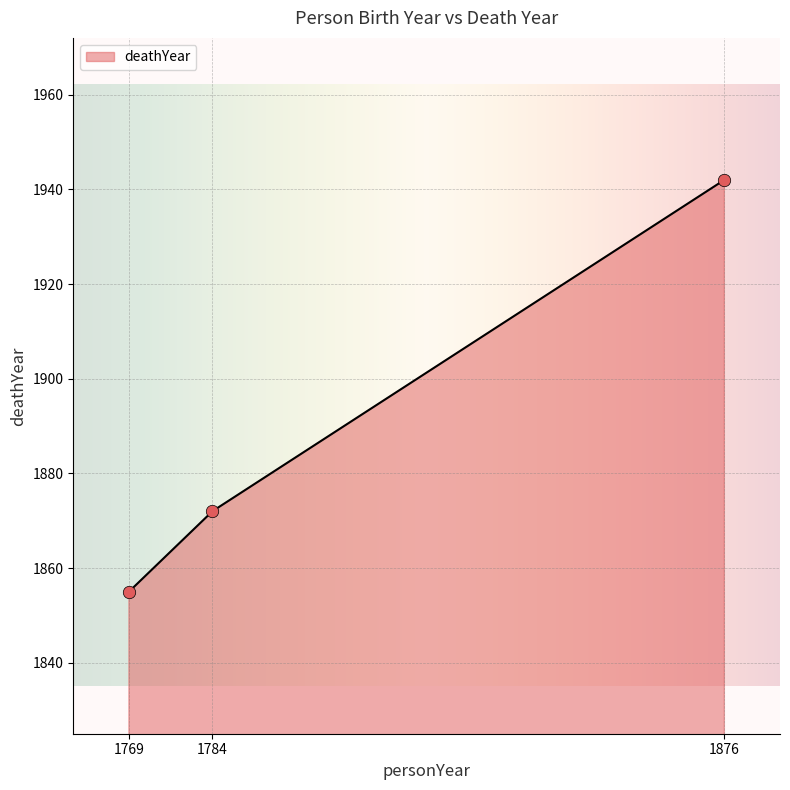

Between 1769 and 1876, which is larger?

1876